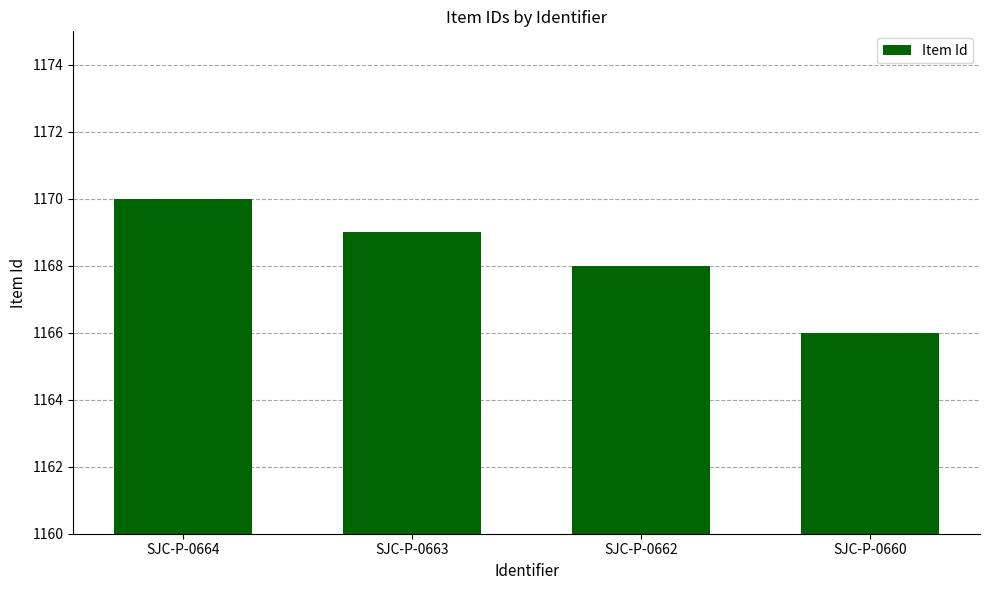

How many values are below 1169?

2